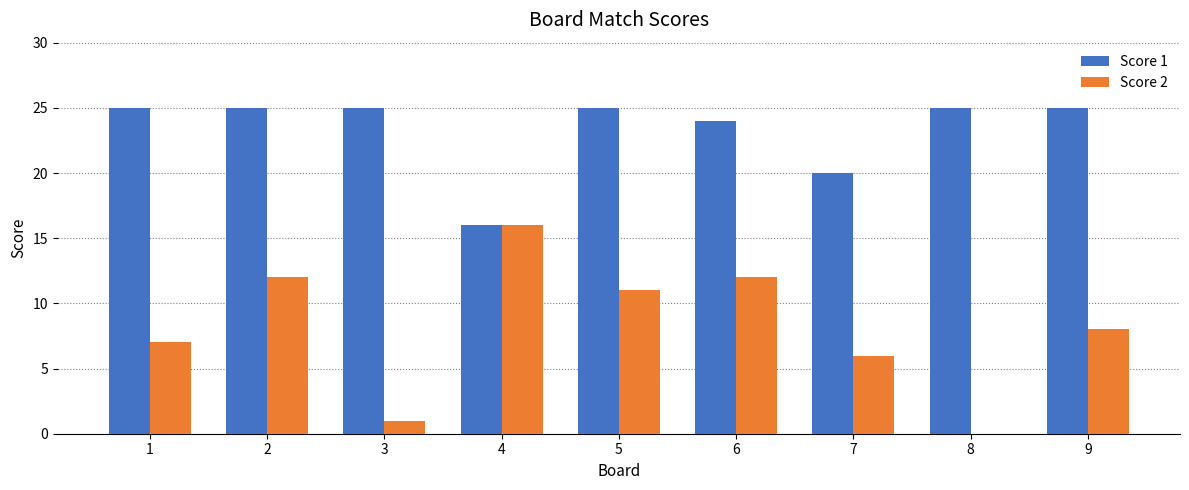

What is the greatest value displayed?

25